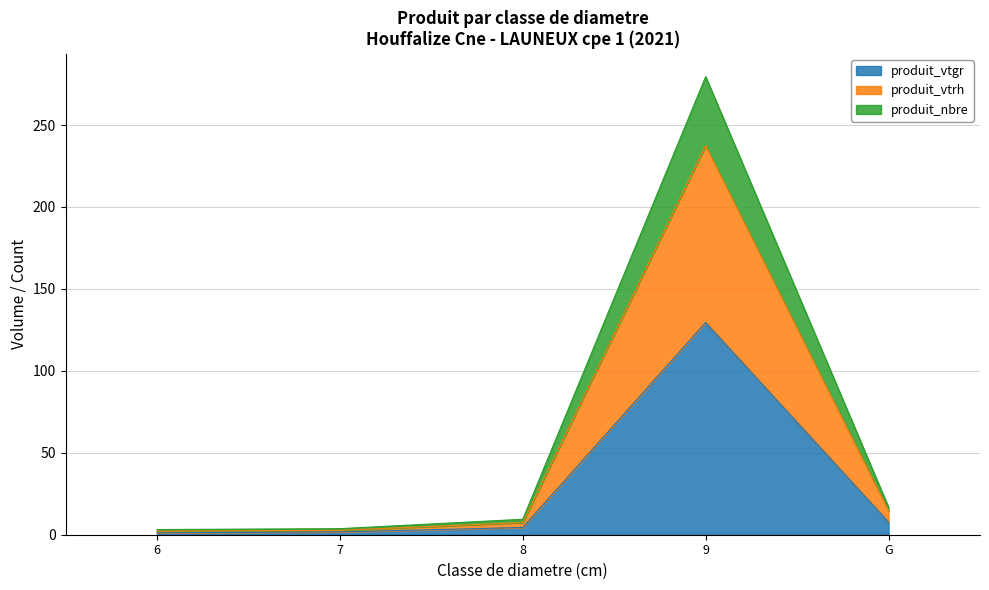

At which category does the chart reach its peak across all series?

9